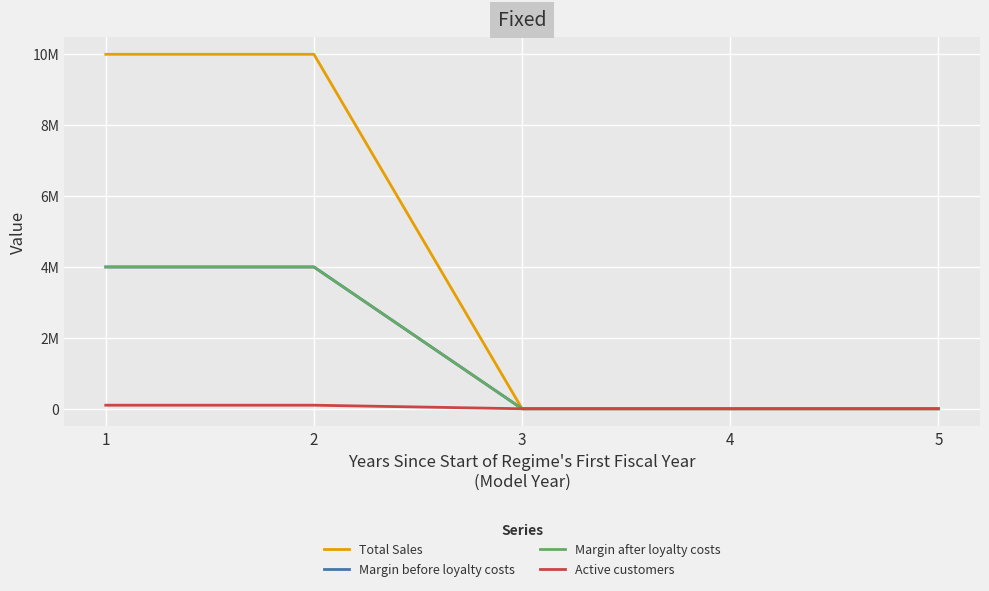

Does the chart display data point markers on the line(s)?

No